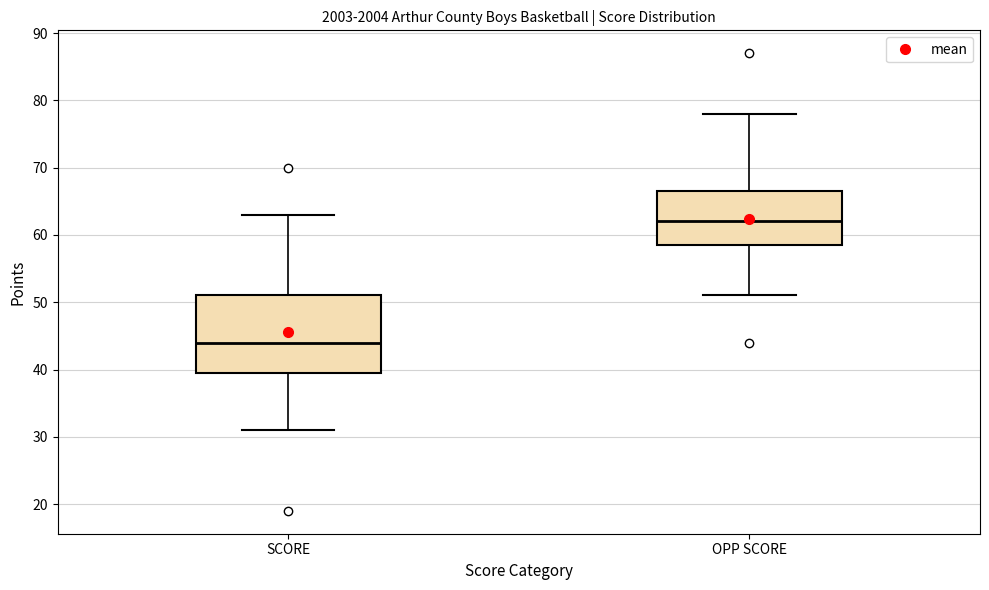

Reading left to right, read every box against the y-axis: the position of its median line, the range the box covers, and the ends of its whiskers. The values are not printed on the chart, so give them approximately, as read against the axis.

SCORE: median 44, box 40 to 51, whiskers 31 to 63
OPP SCORE: median 62, box 59 to 67, whiskers 51 to 78